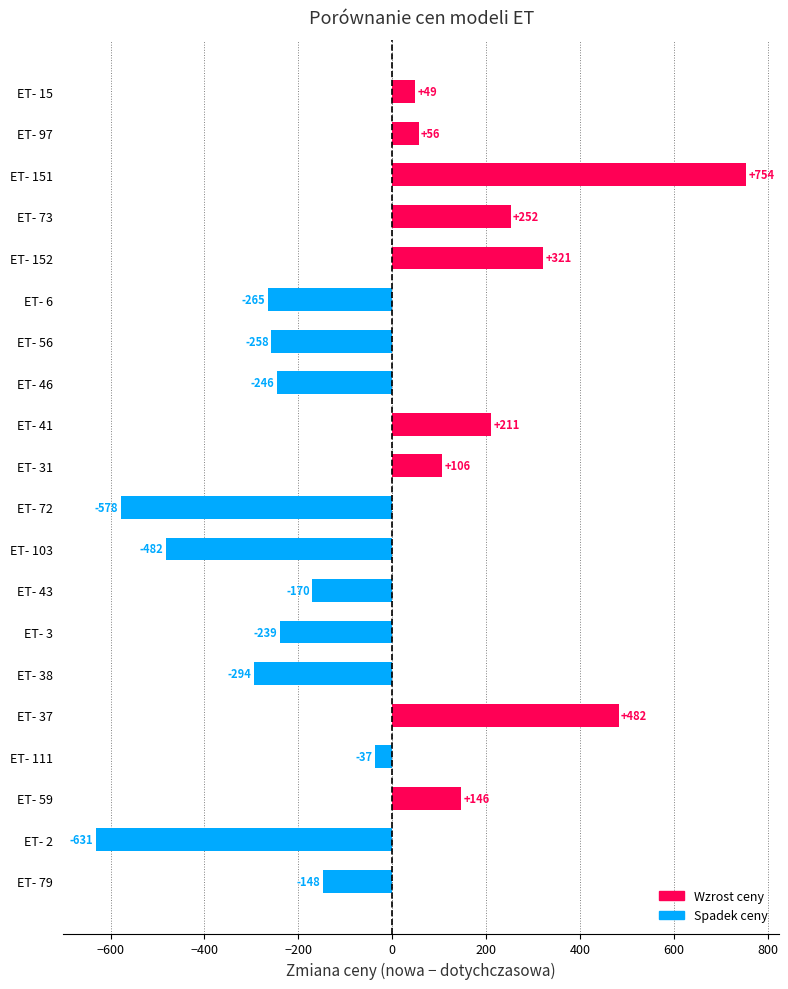

Are the bars horizontal?

Yes